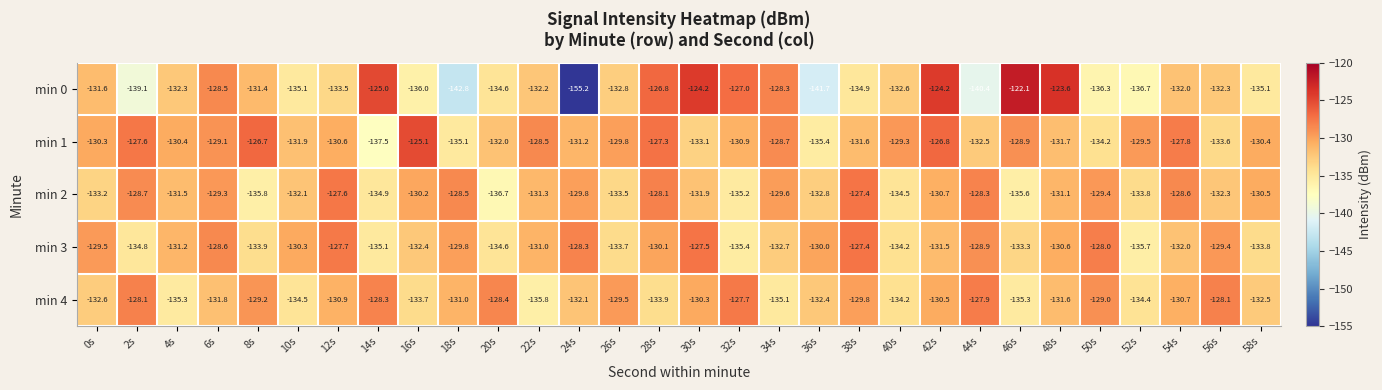

True or false: min 0 has a value of -135.1 at 58s.

True